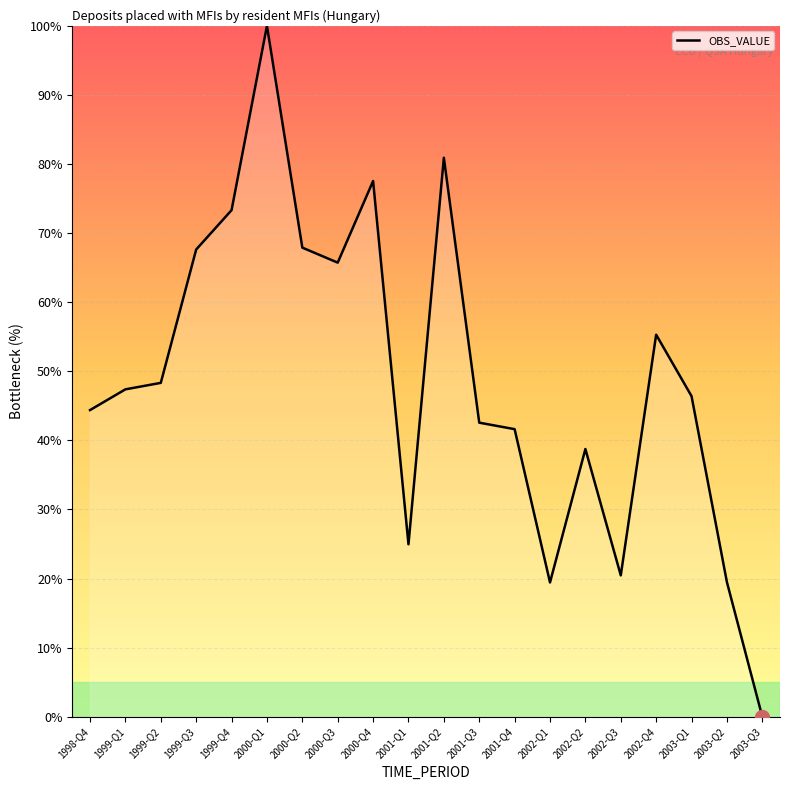

What is the ratio of the value at 1998-Q4 to the value at 2002-Q3?

2.2